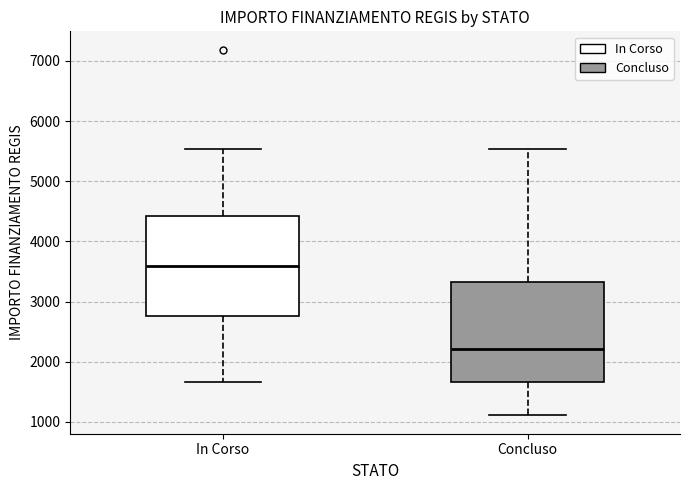

Reading left to right, read every box against the y-axis: the position of its median line, the range the box covers, and the ends of its whiskers. The values are not printed on the chart, so give them approximately, as read against the axis.

In Corso: median 3600, box 2800 to 4400, whiskers 1700 to 5500
Concluso: median 2200, box 1700 to 3300, whiskers 1100 to 5500